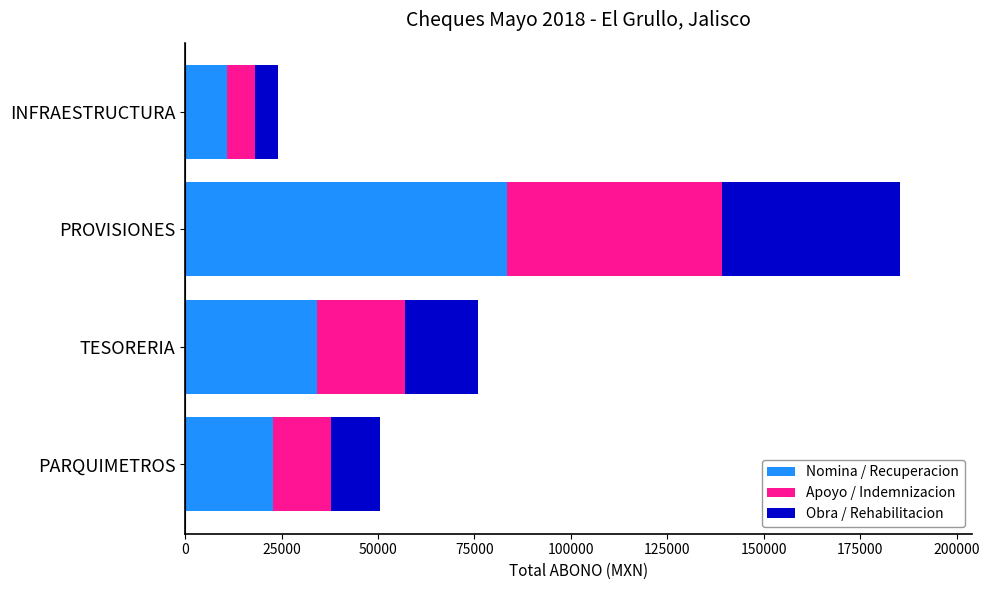

What is the difference between the Nomina / Recuperacion values at INFRAESTRUCTURA and TESORERIA?

23364.7